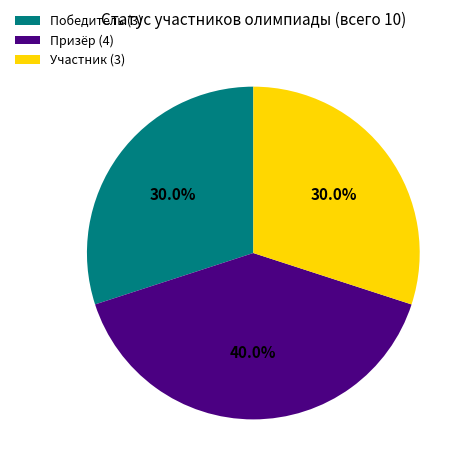

Do Призёр and Победитель together represent more than half of the pie?

Yes